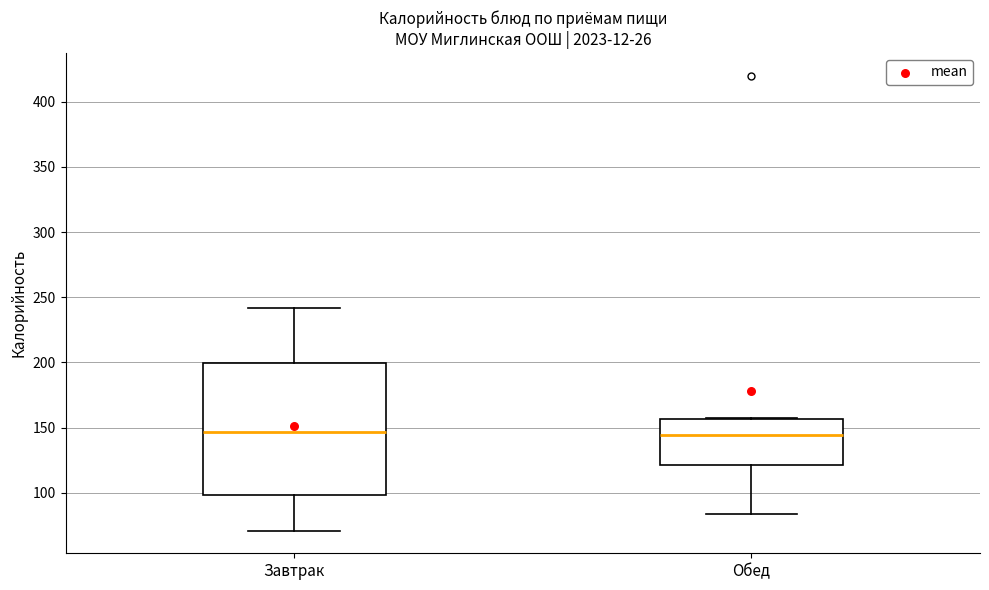

Which box is the tallest, from its lower edge to its upper edge?

Завтрак